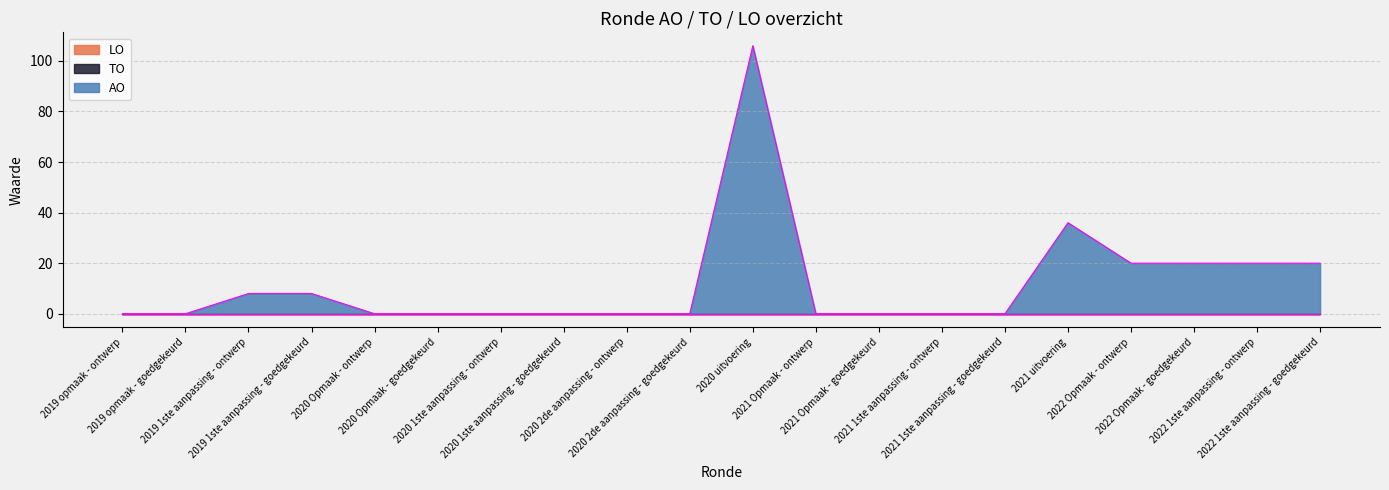

In AO, how many points are higher than both neighbors (excluding endpoints)?

2